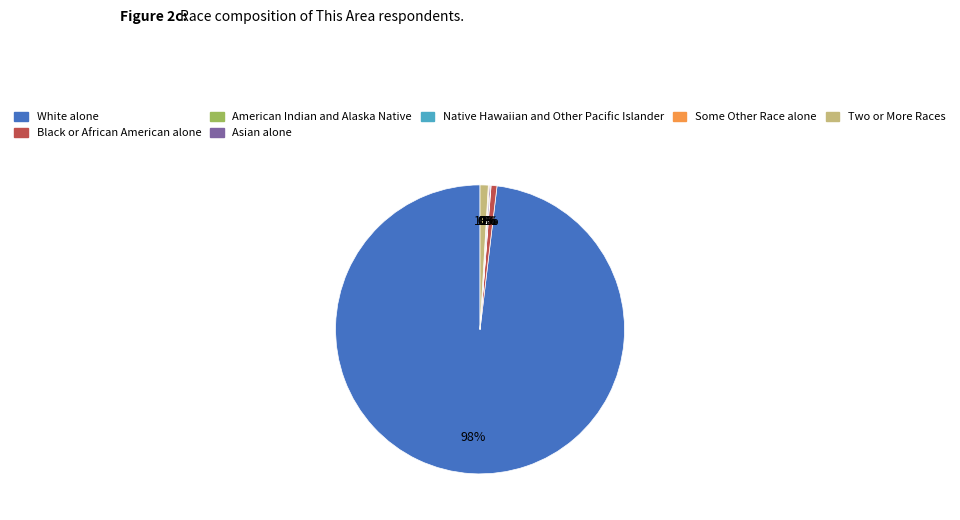

To the nearest percent, what is the difference between the largest and smallest slice percentages?

98%